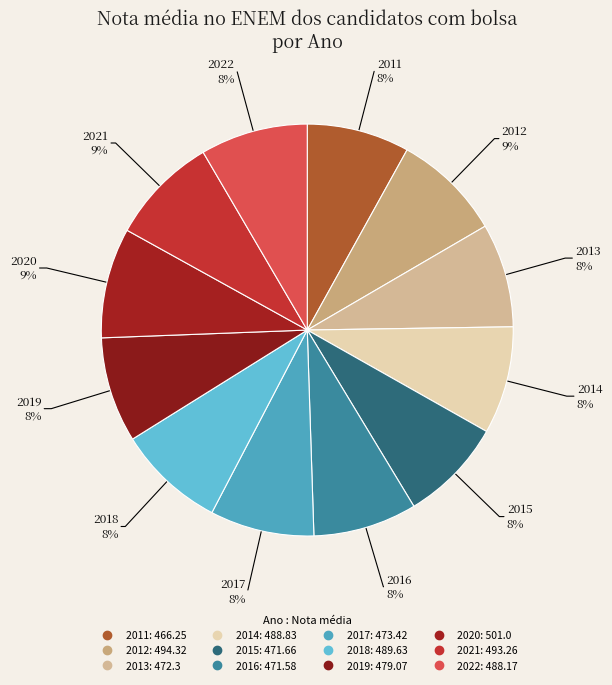

To the nearest percent, what percentage of the pie is 2015?

8%